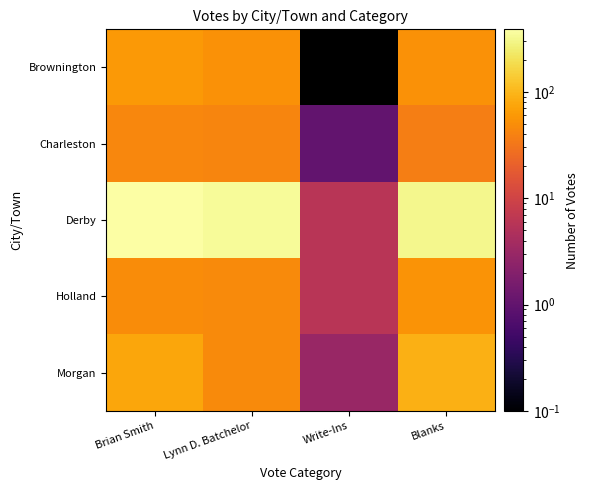

What is the total value across all series at Blanks?

545